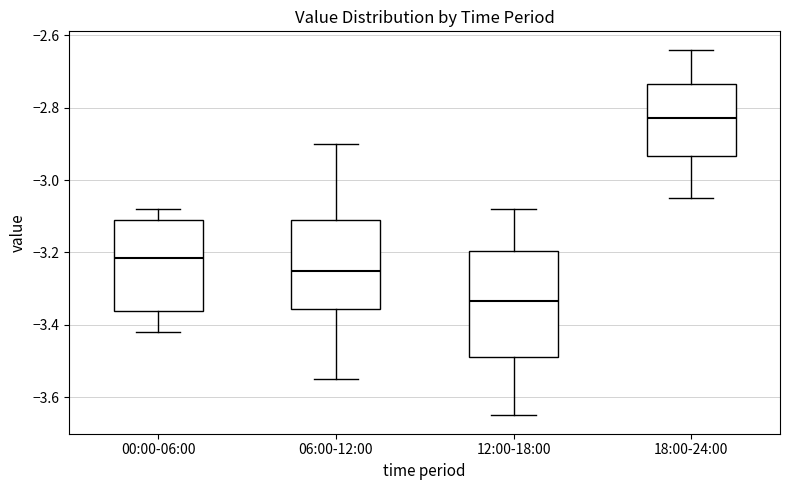

Where does the lower whisker of the box for 18:00-24:00 end on the y-axis? The values are not printed on the chart, so give them approximately, as read against the axis.

-3.04